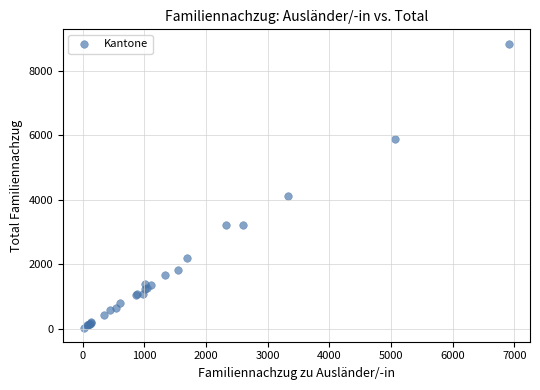

What Y value in the scatter plot is closest to 4434?

4102